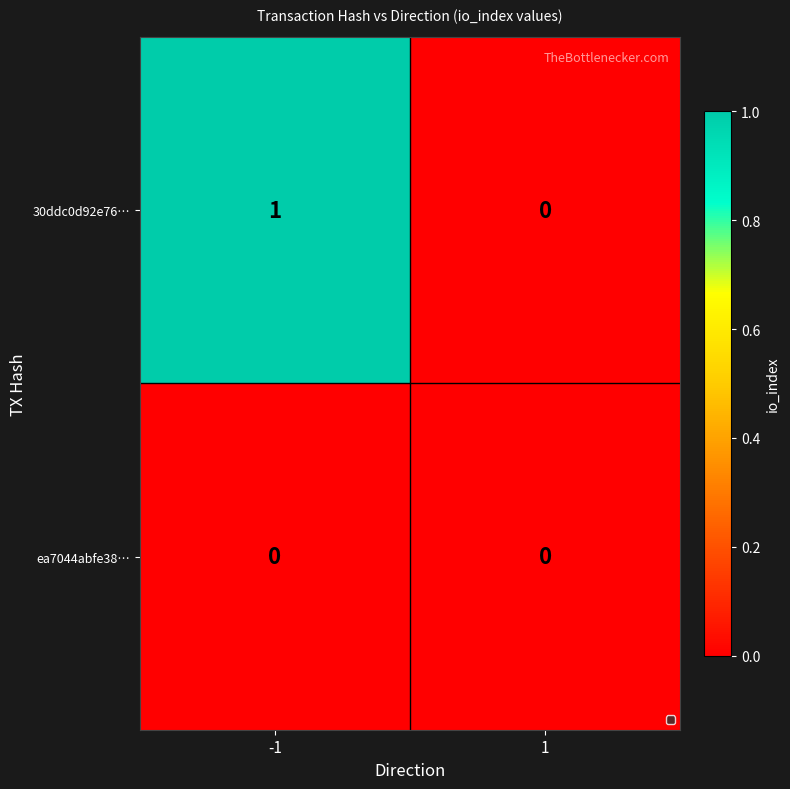

Is the value of ea7044abfe38… at 1 greater than the value of 30ddc0d92e76… at -1?

No